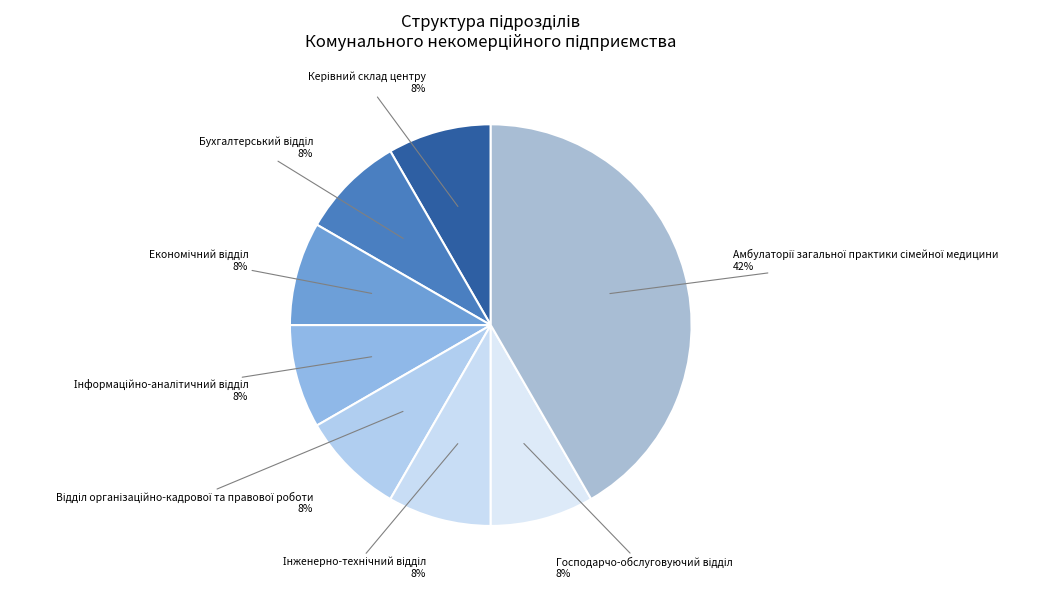

To the nearest percent, what is the average slice percentage?

12%